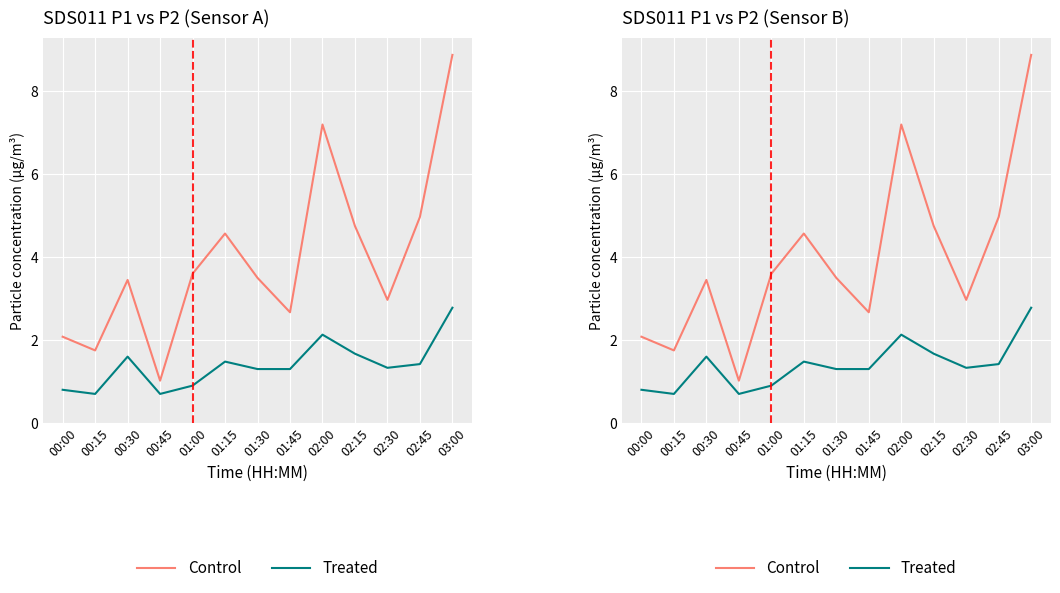

Where does the Treated series first go above 1?

00:30